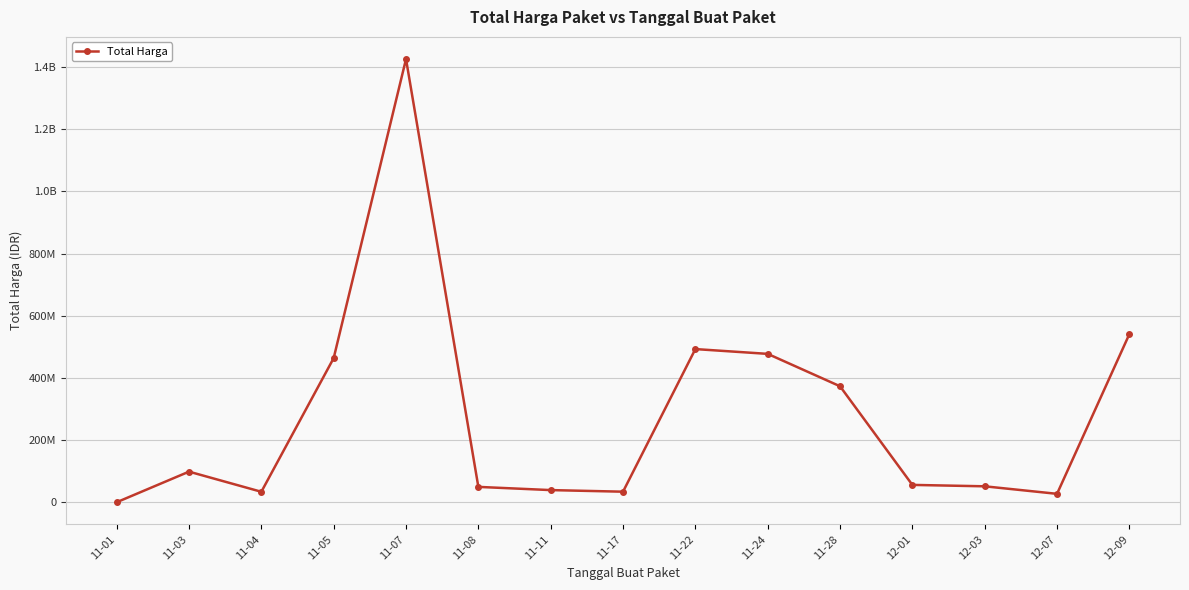

What is the label of the 1st point from the left?

11-01